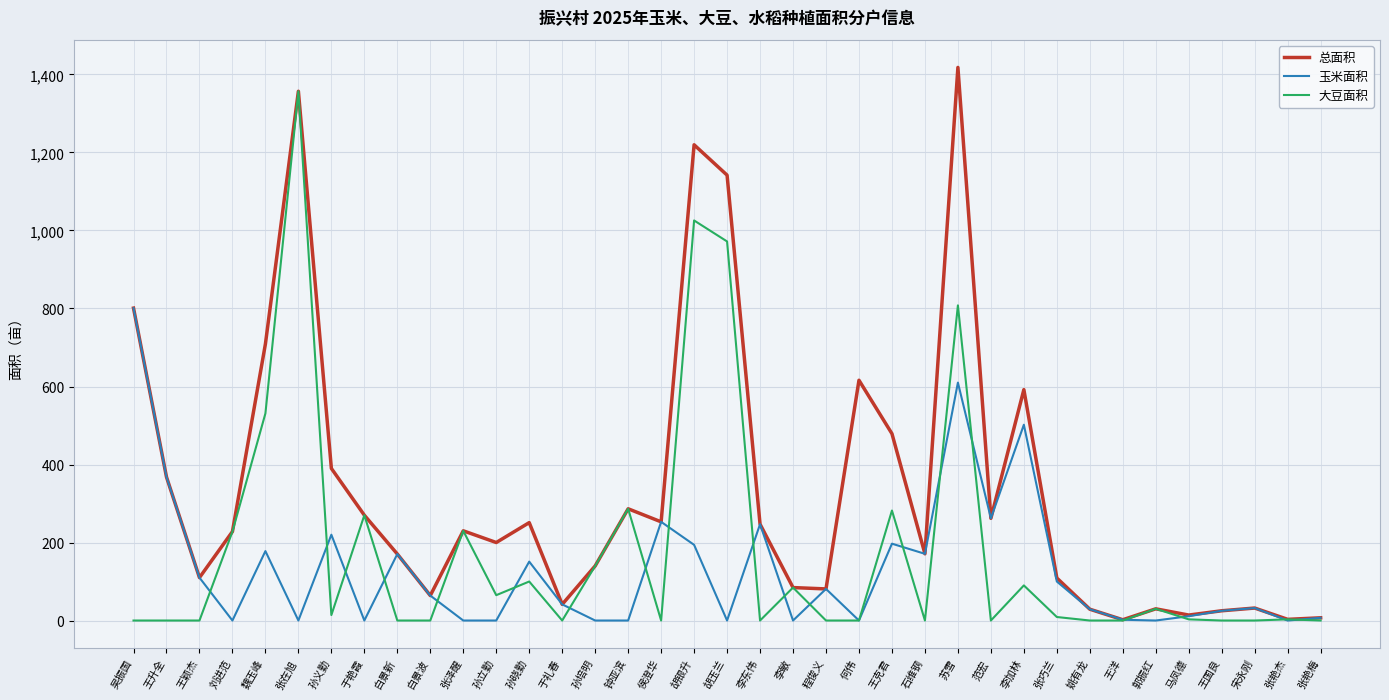

The 玉米面积 series shows 610.0 at 苏雪. True or false?

True